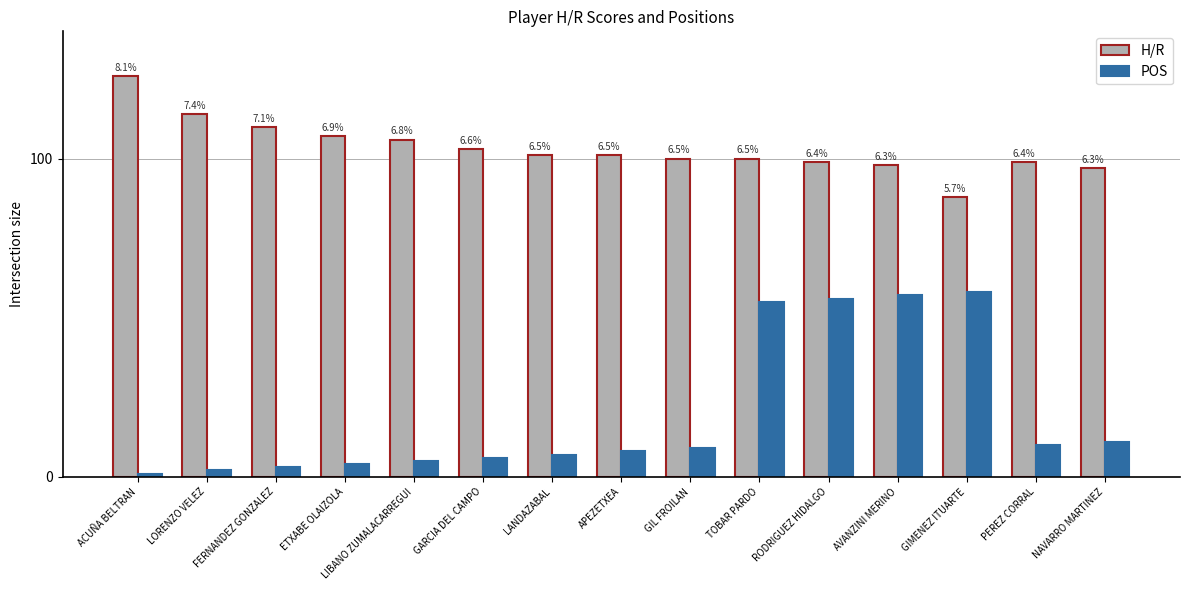

How many groups of bars are there?

15